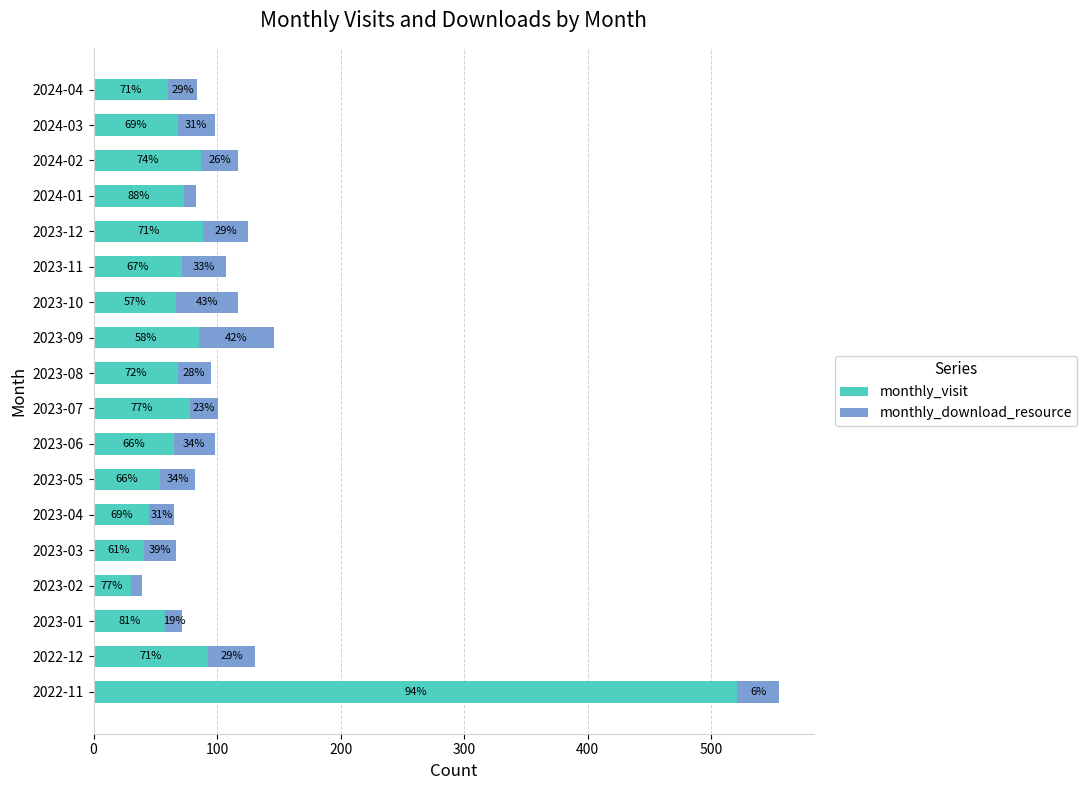

What are all the series names shown in the legend?

monthly_visit, monthly_download_resource